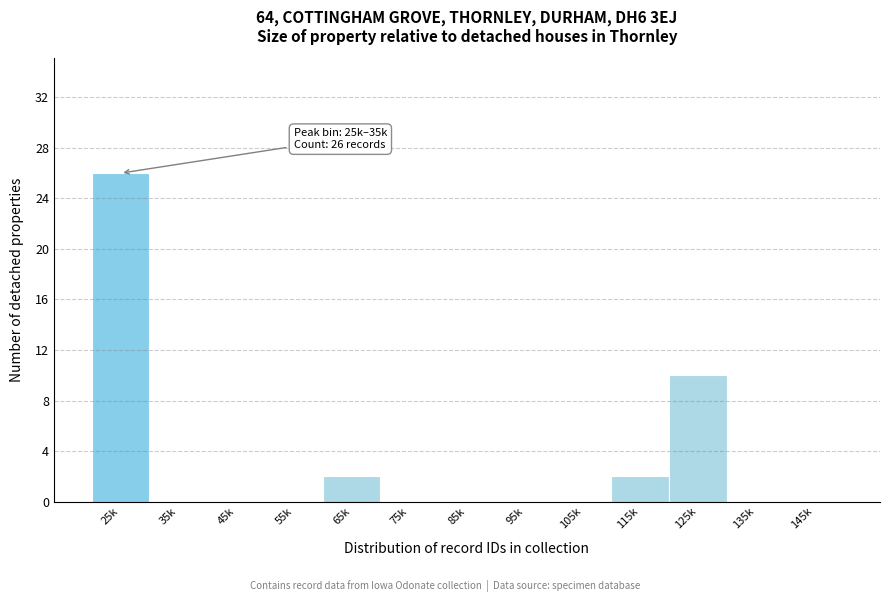

Reading left to right, transcribe all the data shown in this chart.

25k=26	35k=0	45k=0	55k=0	65k=2	75k=0	85k=0	95k=0	105k=0	115k=2	125k=10	135k=0	145k=0